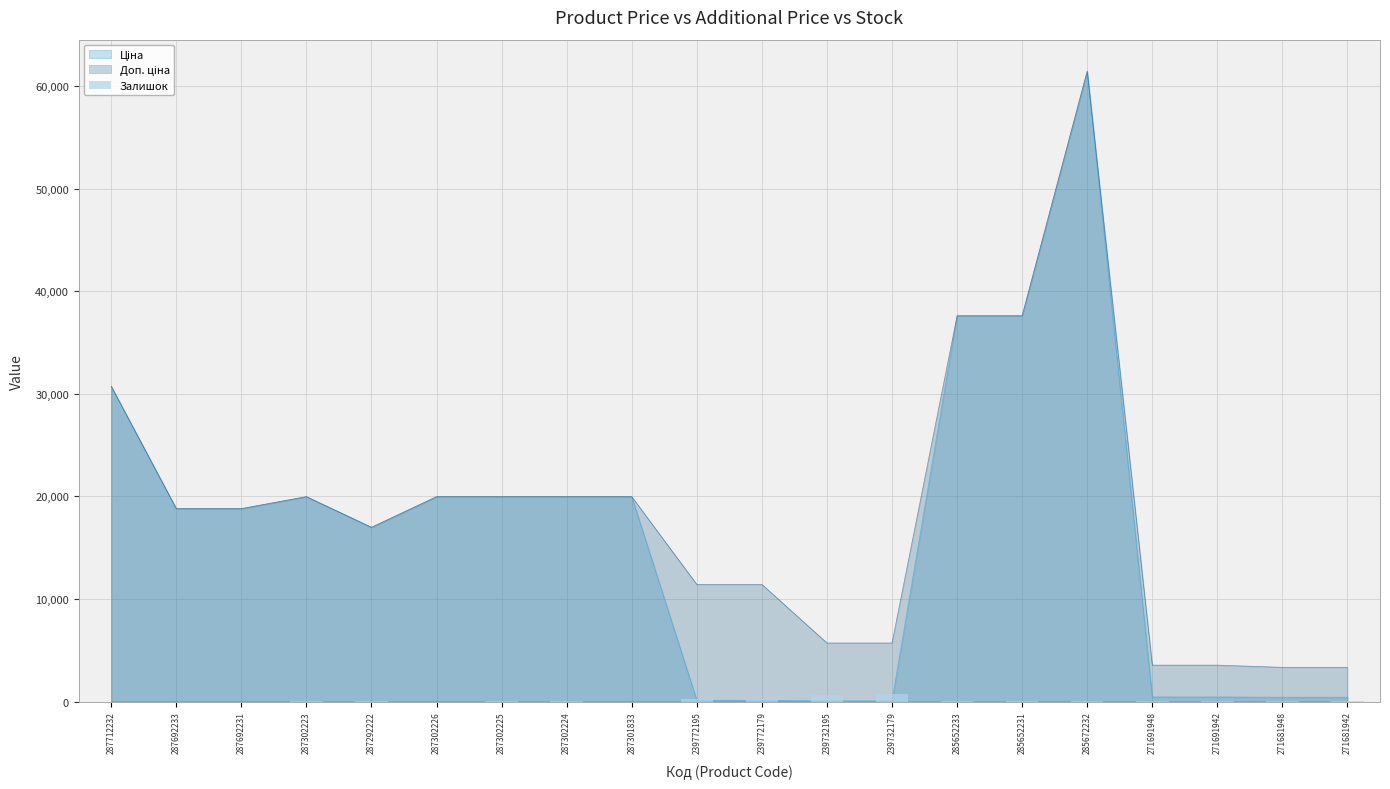

What position from the right is 287712232?

20